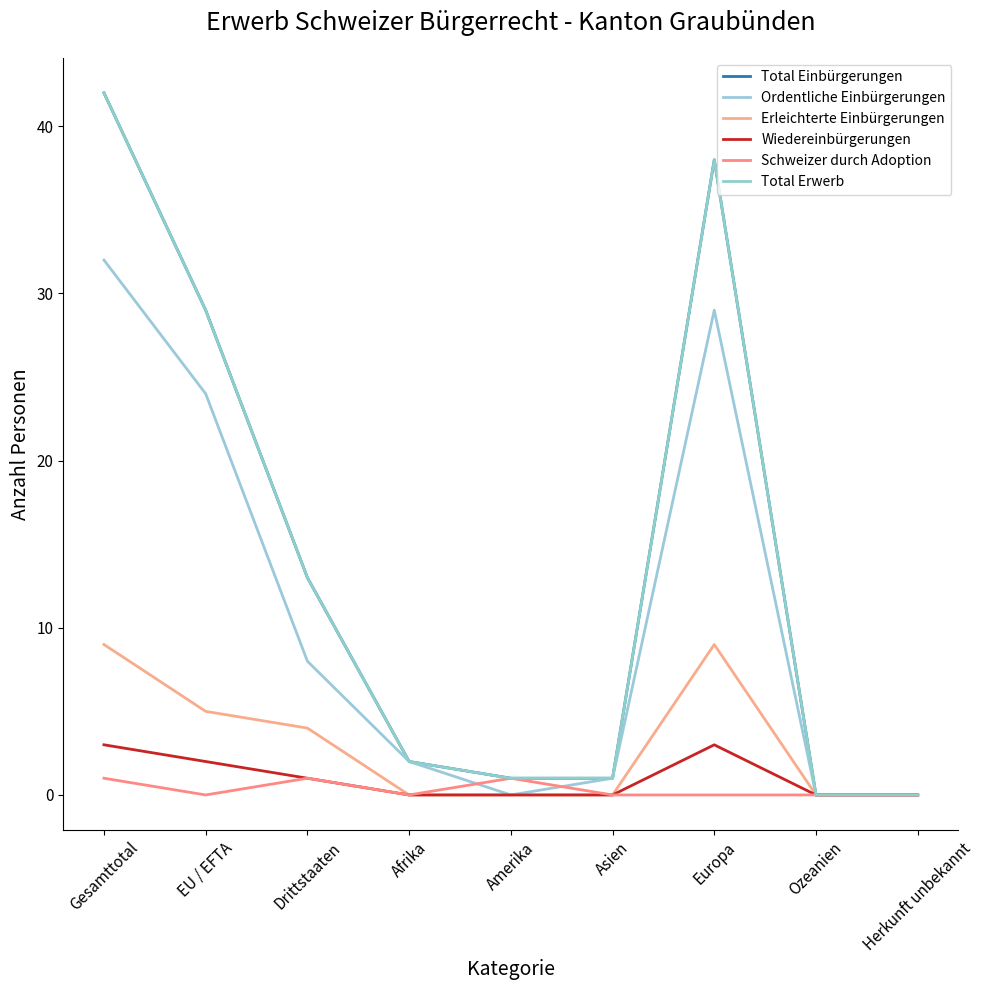

Is this an area chart (filled region under the line)?

No